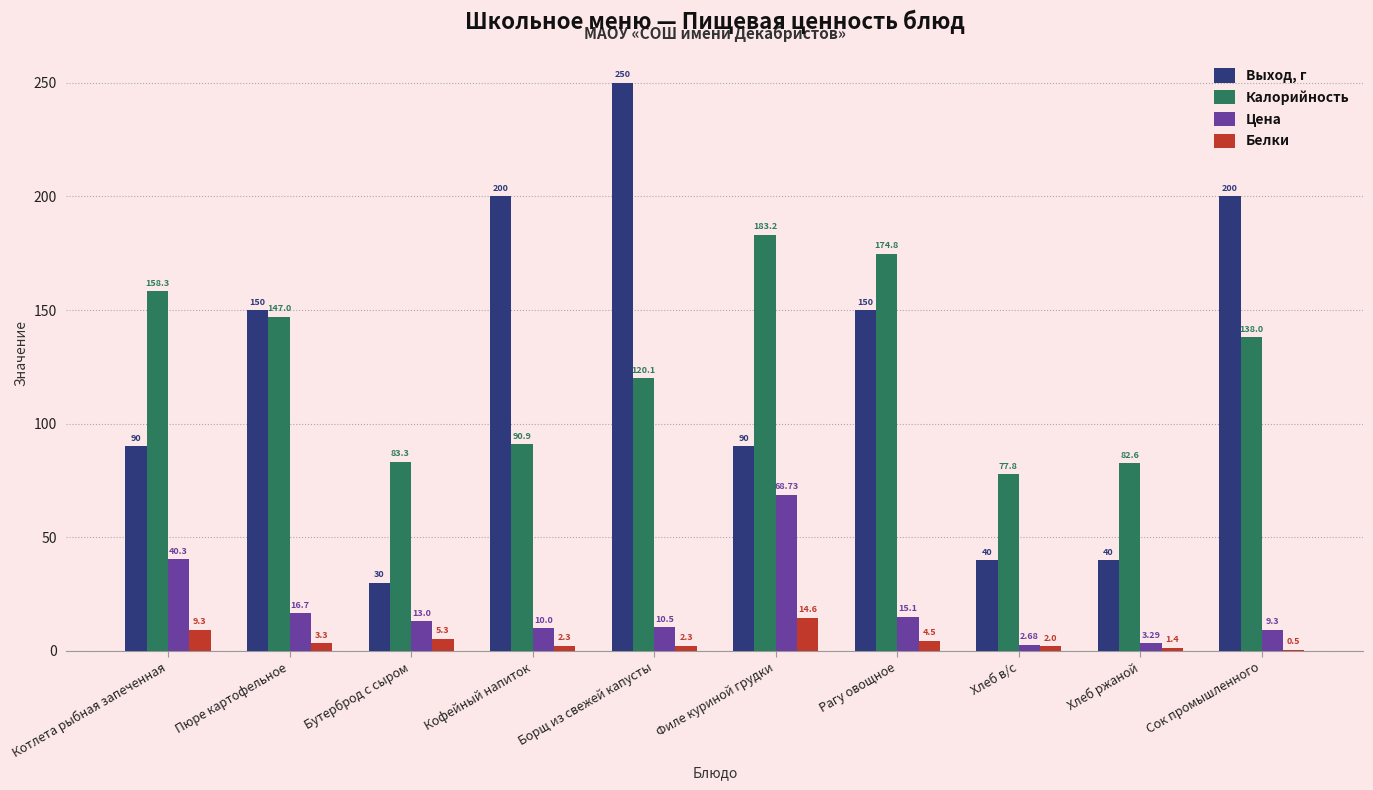

Where is Калорийность nearest to the value 130?

Сок промышленного